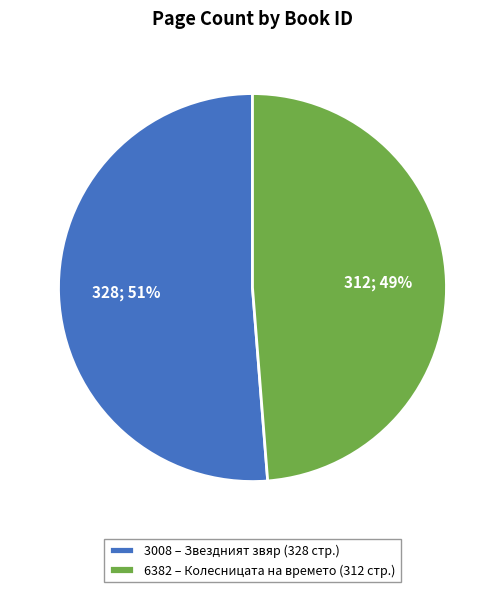

True or false: 6382 – Колесницата на времето (312 стр.) accounts for 57% of the total.

False